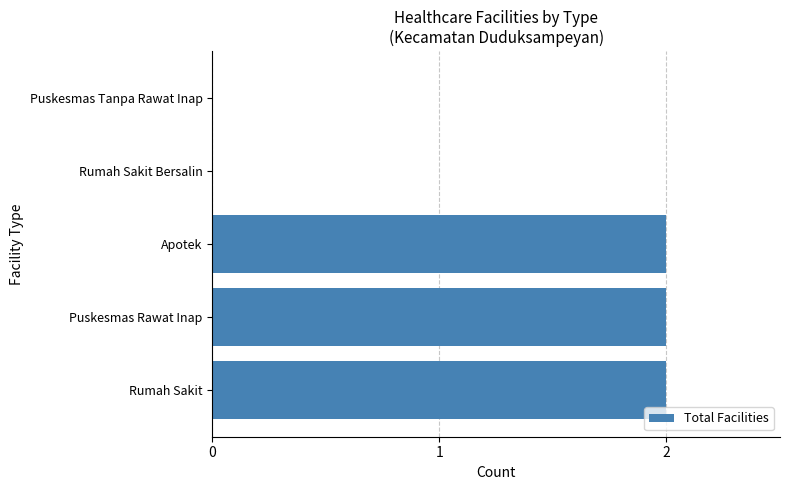

How many data points does each series have?

5